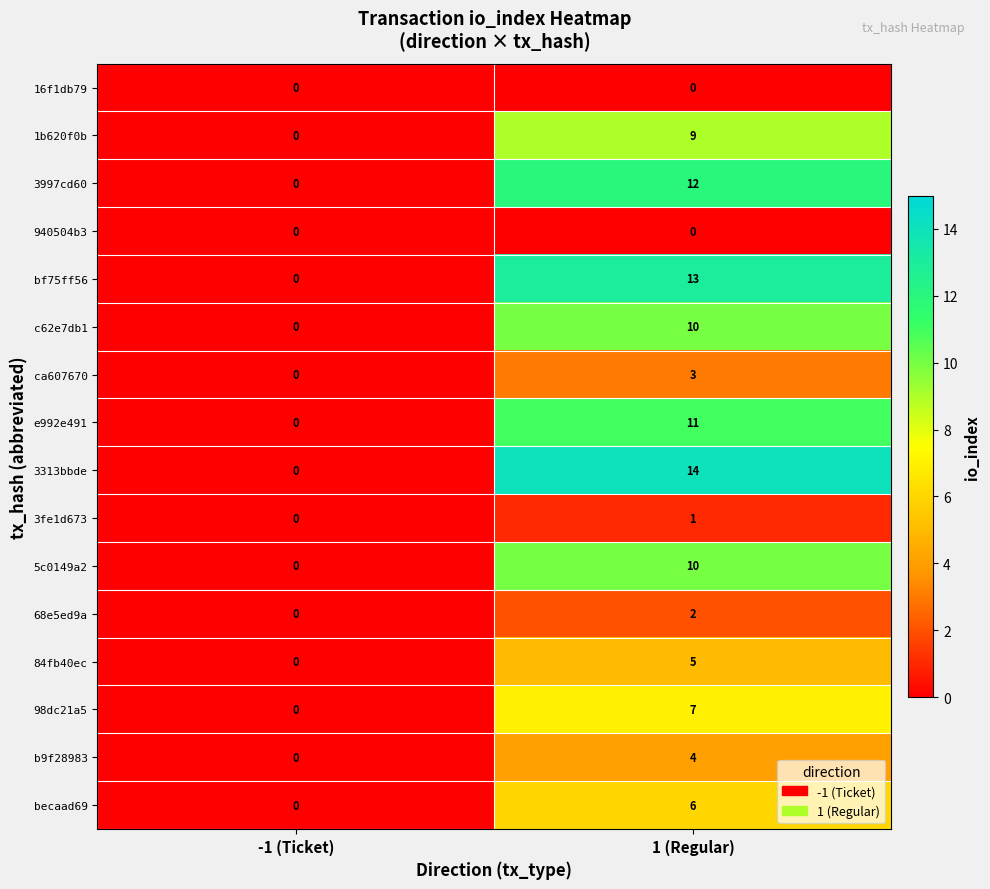

What is the spread (max minus min) of values at 1 (Regular)?

14